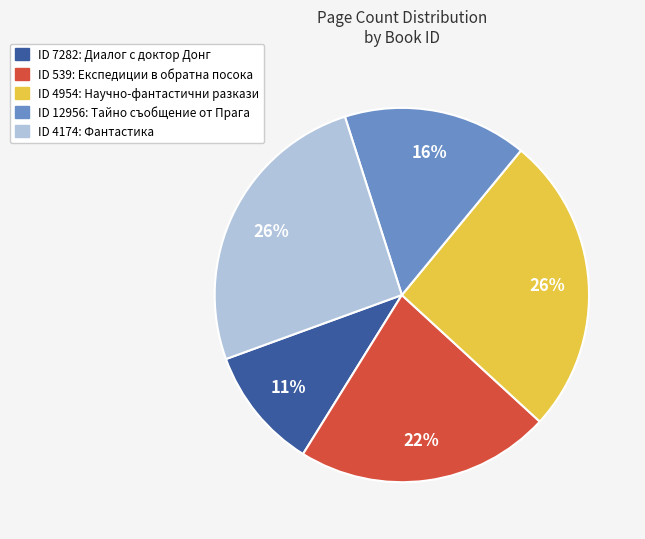

Is there a majority slice in this chart?

No